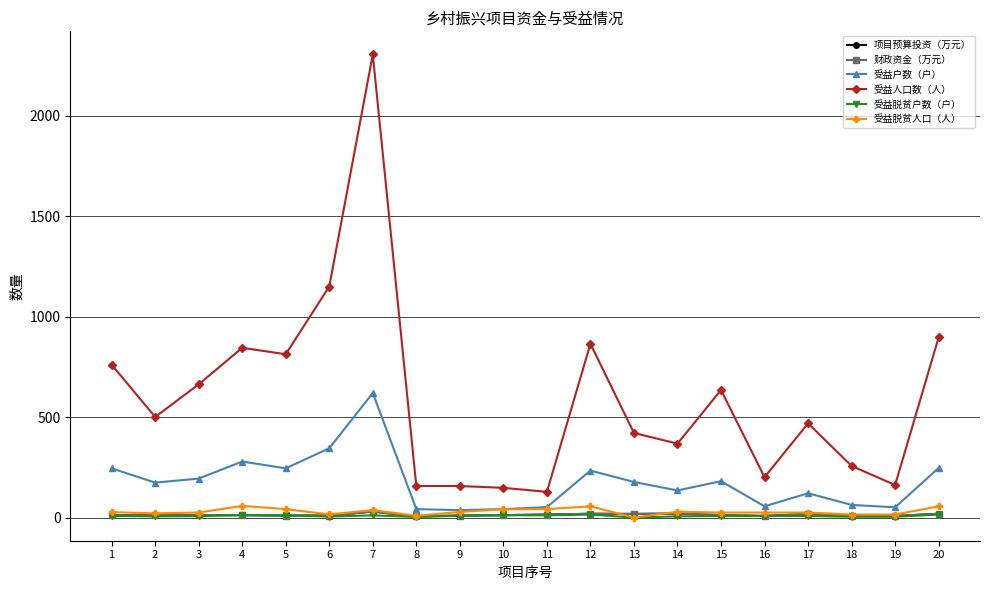

What is the value of the 受益脱贫户数（户） point at the 19th from the left?

4